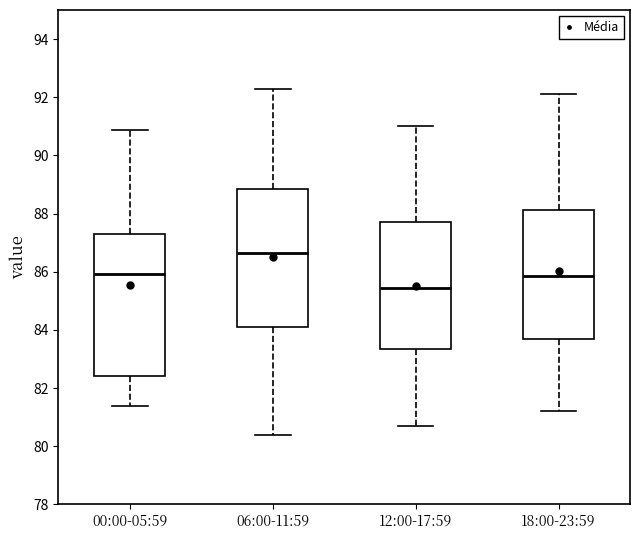

Which box has the highest median line?

06:00-11:59